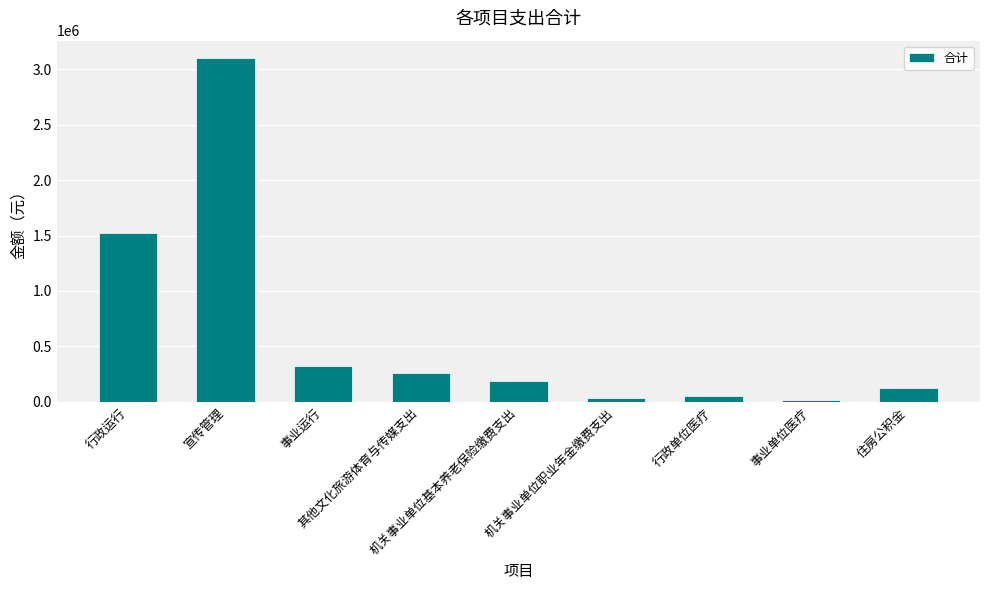

Reading left to right, extract all data points from this chart.

1519815.0	3100785.8	320022.3	257266.6	184950.9	36170.1	57865.9	20539.9	128919.0